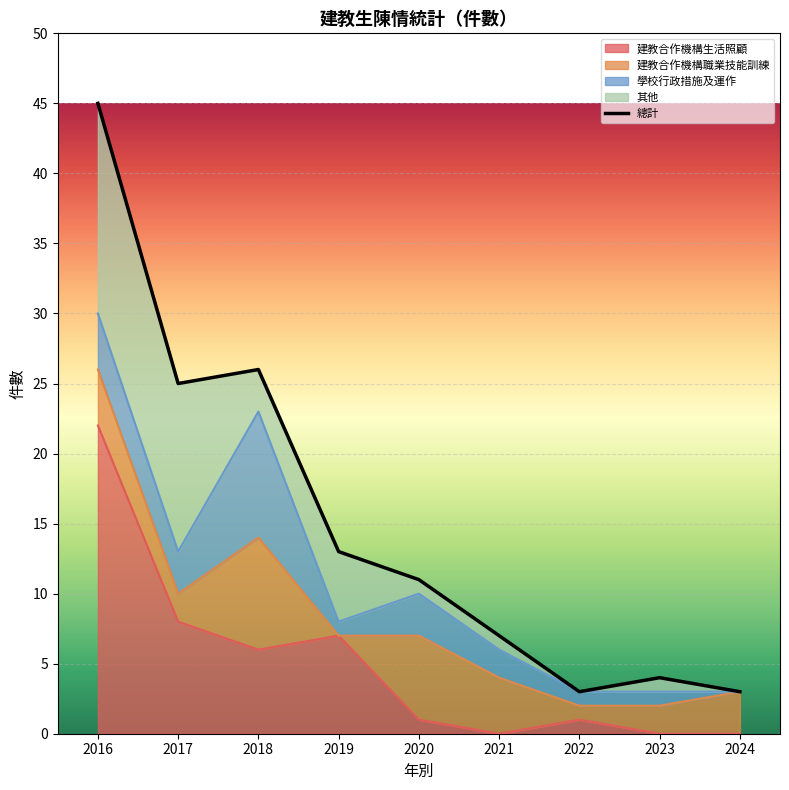

True or false: the data shows 11 at 2020.

True